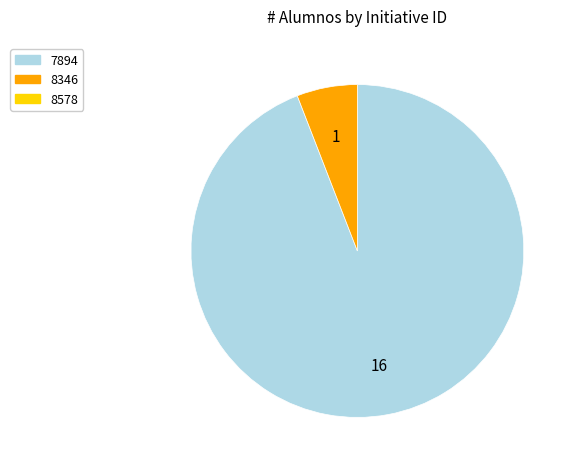

Does any single category account for the majority?

Yes